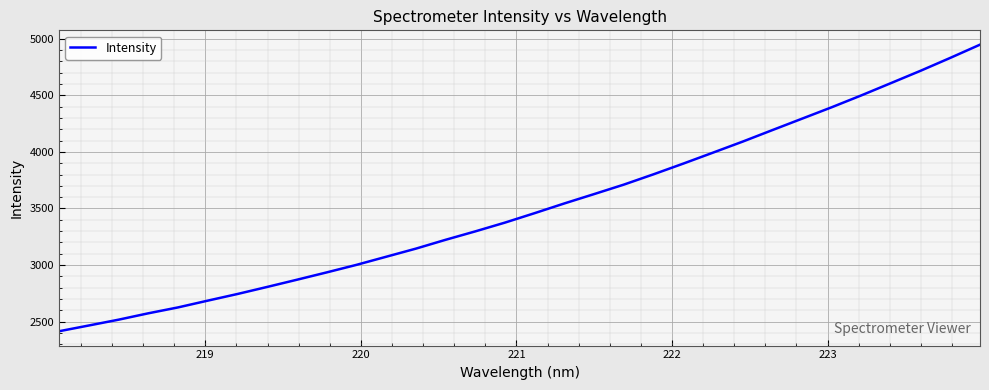

What is the smallest value displayed?

2414.3